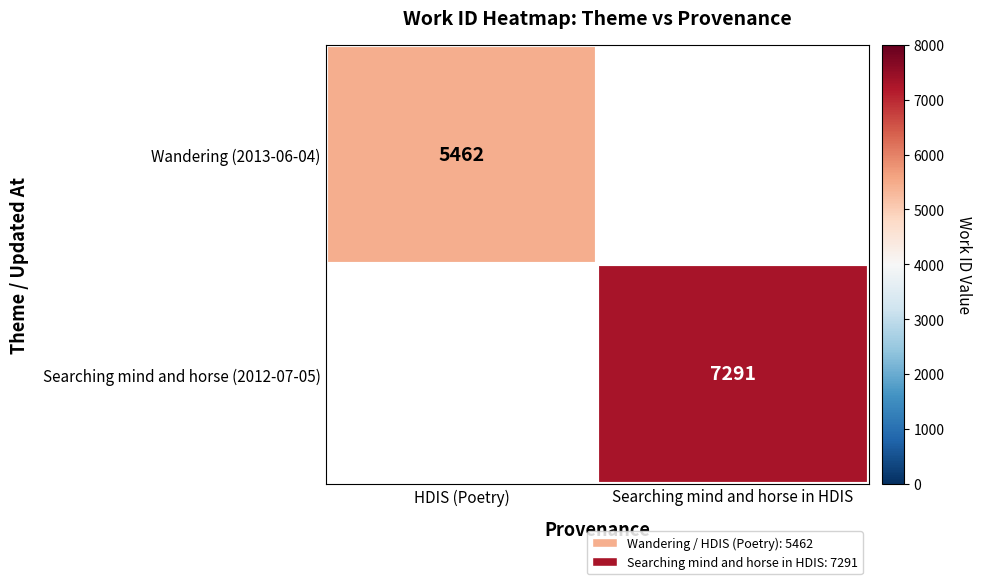

The value of Searching mind and horse (2012-07-05) at Searching mind and horse in HDIS is 3642. True or false?

False